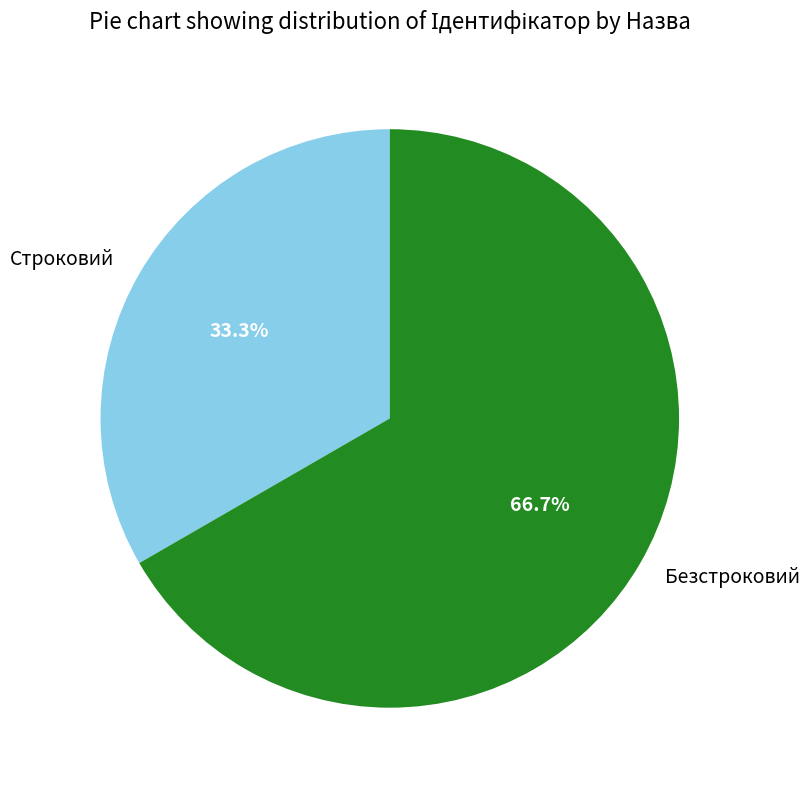

How many segments does this pie chart have?

2